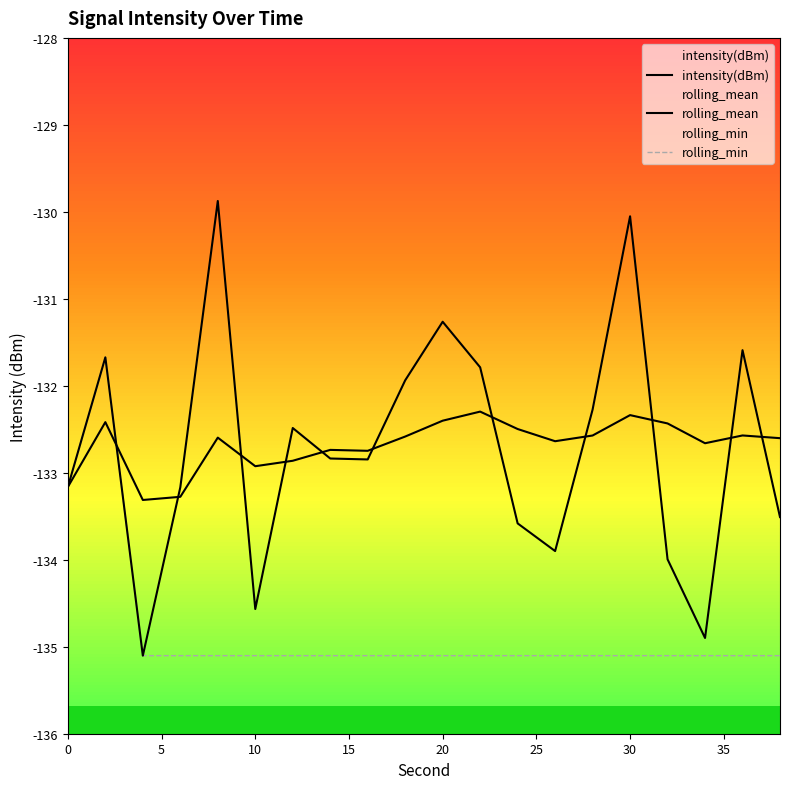

After their last crossing, which series has the higher values: rolling_mean or rolling_min?

rolling_mean